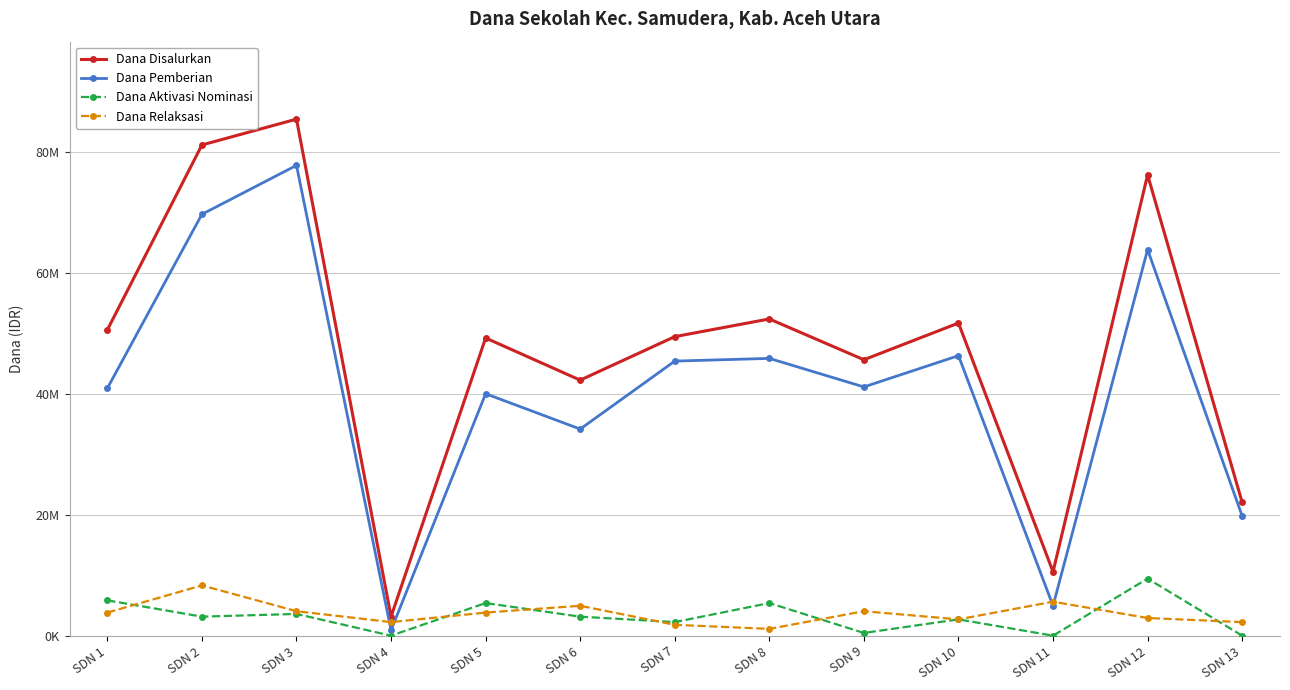

Does the chart have visible grid lines?

Yes